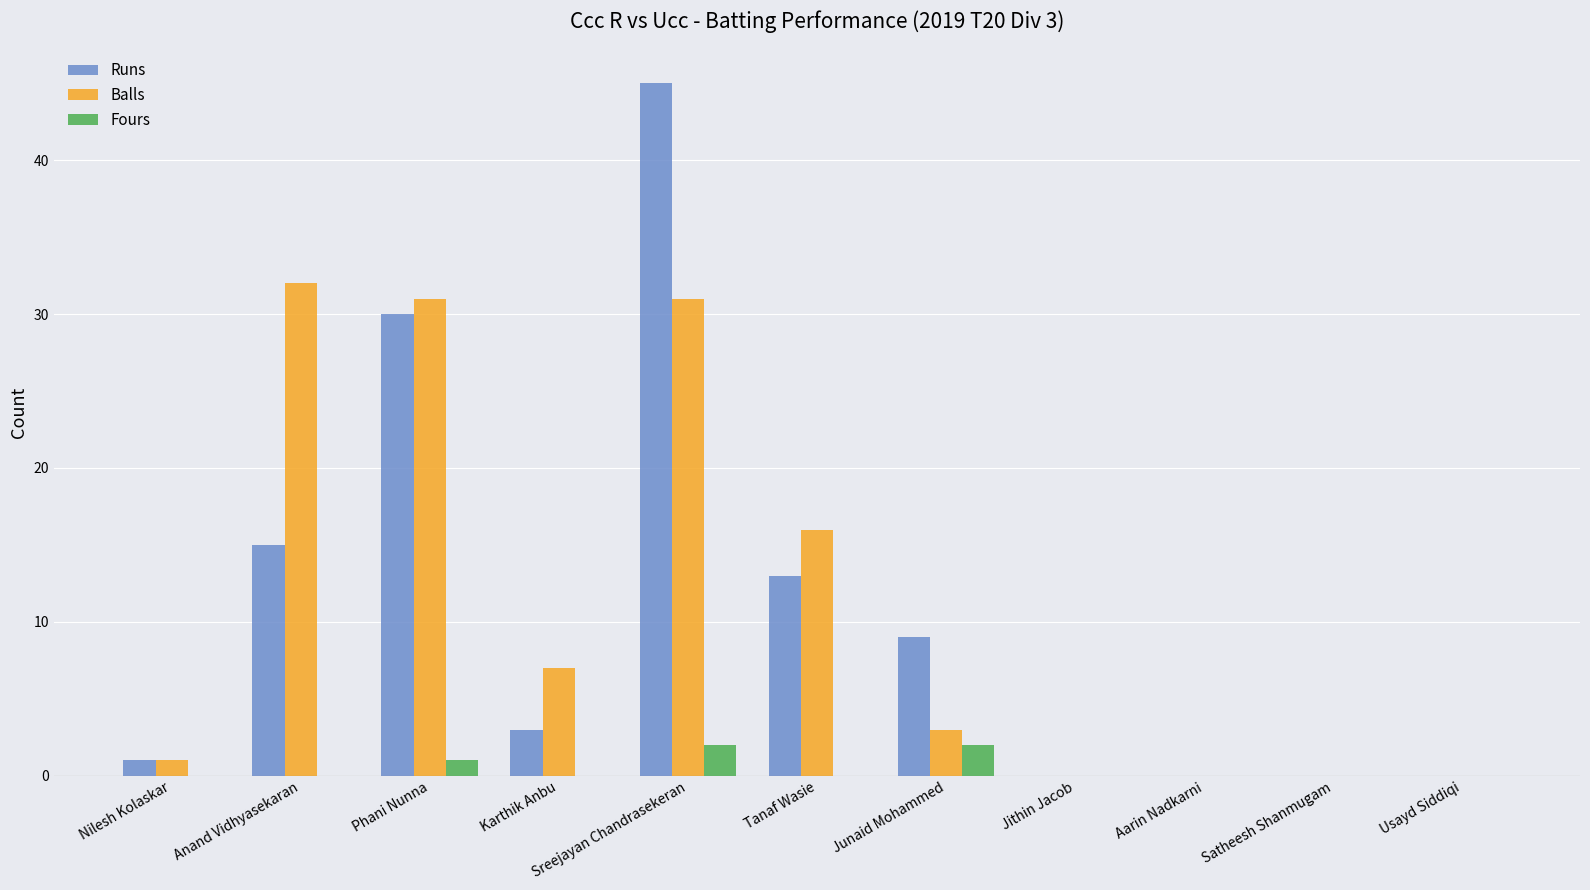

What are all the series names shown in the legend?

Runs, Balls, Fours